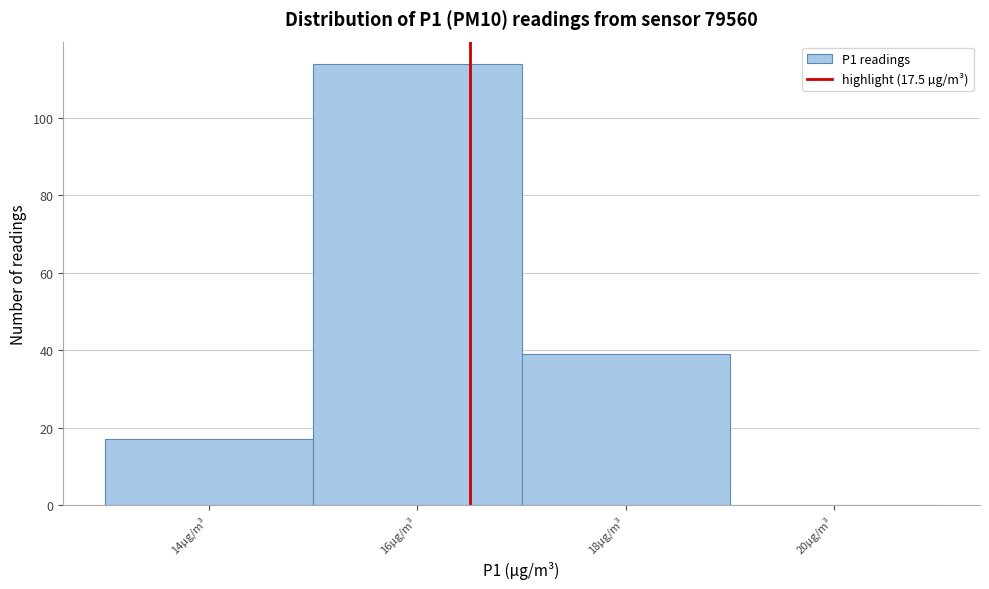

Reading right to left, extract all data points from this chart.

20µg/m³=0	18µg/m³=39	16µg/m³=114	14µg/m³=17